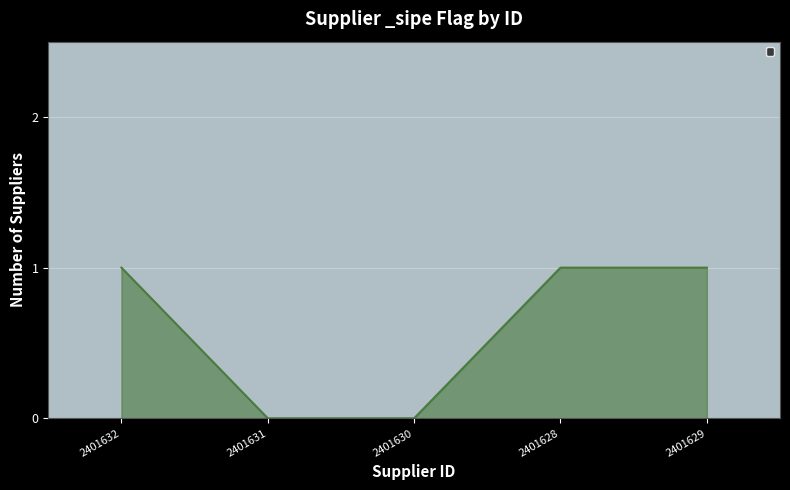

Reading left to right, what are all the values shown in this chart?

2401632=1	2401631=0	2401630=0	2401628=1	2401629=1